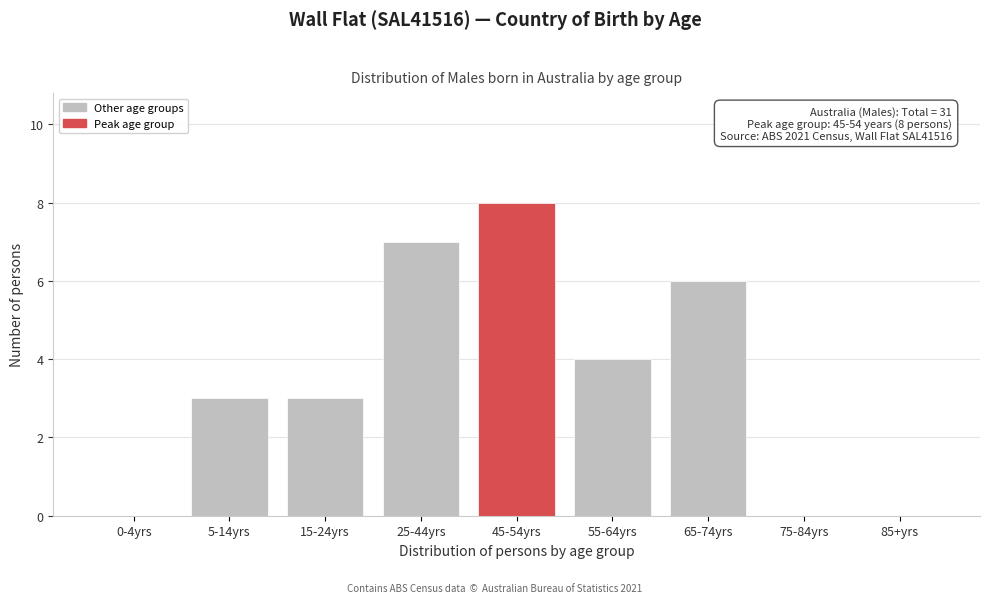

Reading left to right, list all the values displayed in this chart.

0-4yrs=0	5-14yrs=3	15-24yrs=3	25-44yrs=7	45-54yrs=8	55-64yrs=4	65-74yrs=6	75-84yrs=0	85+yrs=0